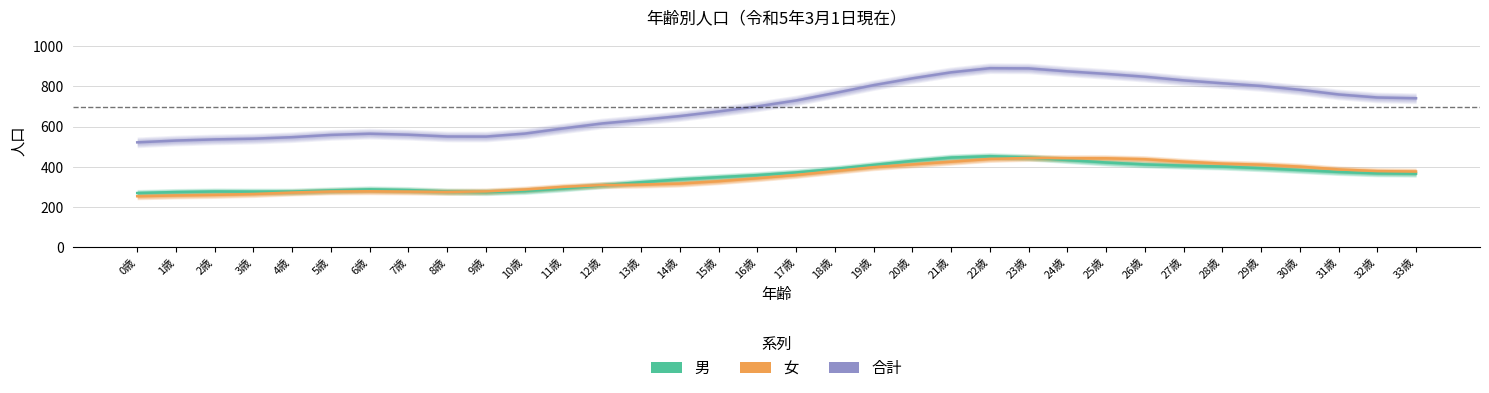

How many values in the 男 series are below 365?

17